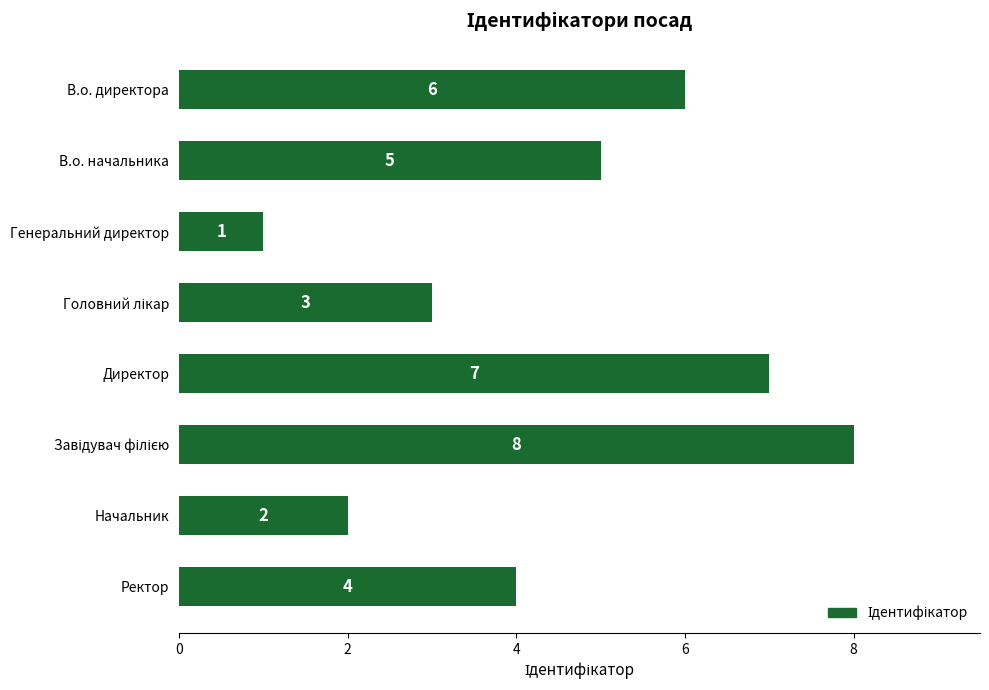

Reading bottom to top, list all the values displayed in this chart.

4	2	8	7	3	1	5	6